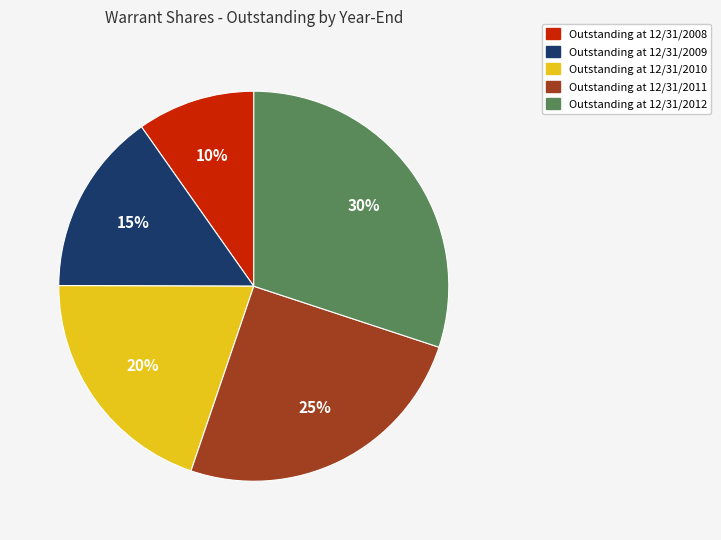

How many segments does this pie chart have?

5